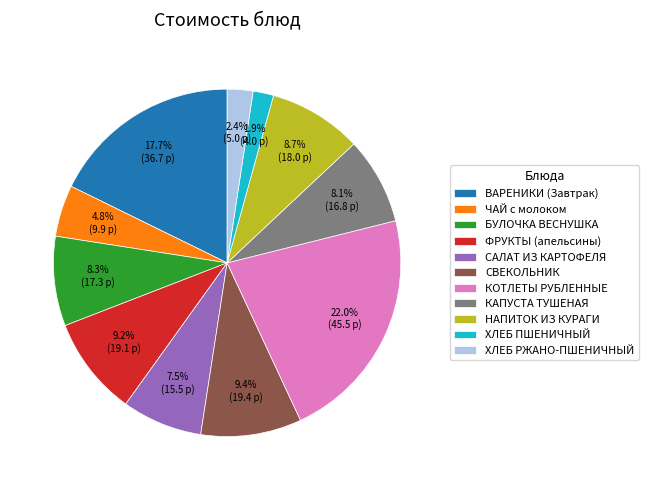

To the nearest percent, what percentage of the pie is КОТЛЕТЫ РУБЛЕННЫЕ?

22%